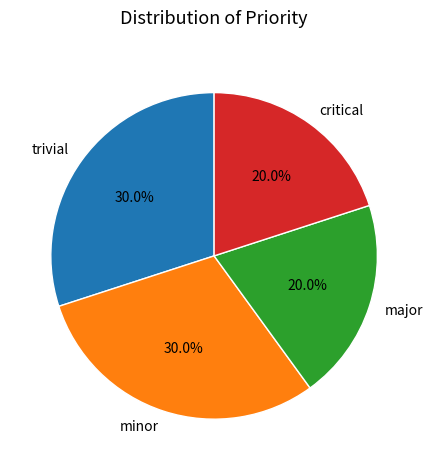

How many slices are in this pie chart?

4